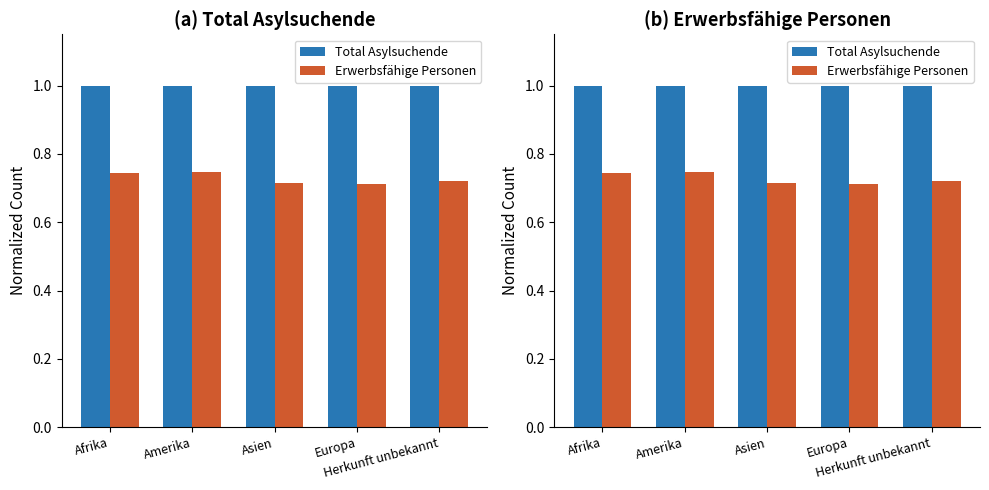

What is the label of the 1st bar from the left?

Afrika